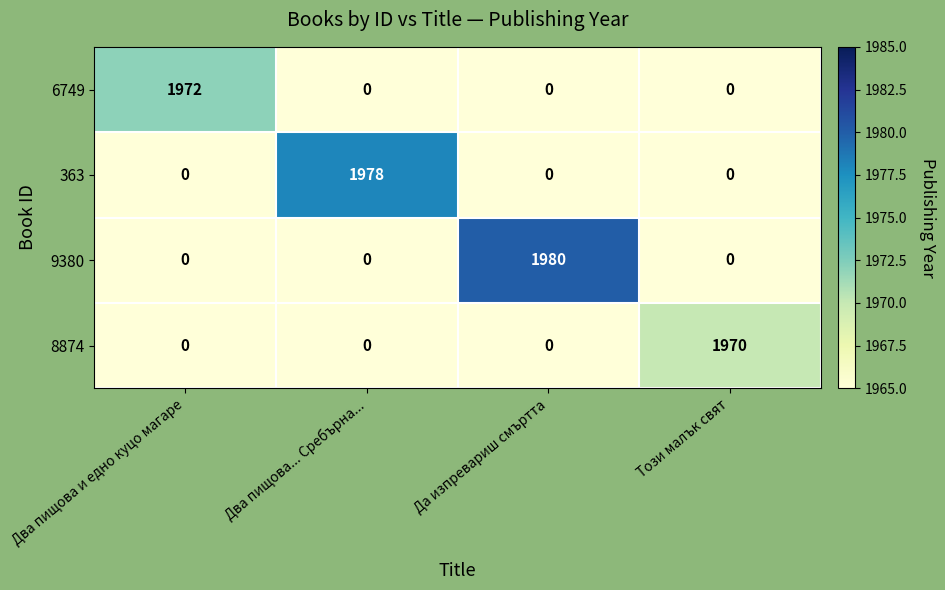

True or false: 363 has a value of 0 at Да изпревариш смъртта.

True